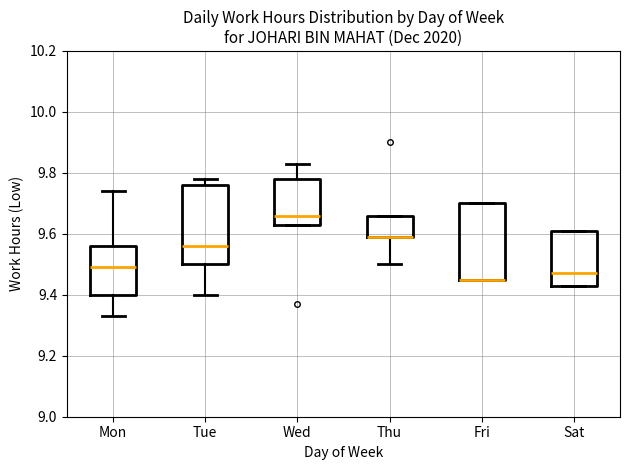

Where is the lower edge of the box for Tue on the y-axis? The values are not printed on the chart, so give them approximately, as read against the axis.

9.50